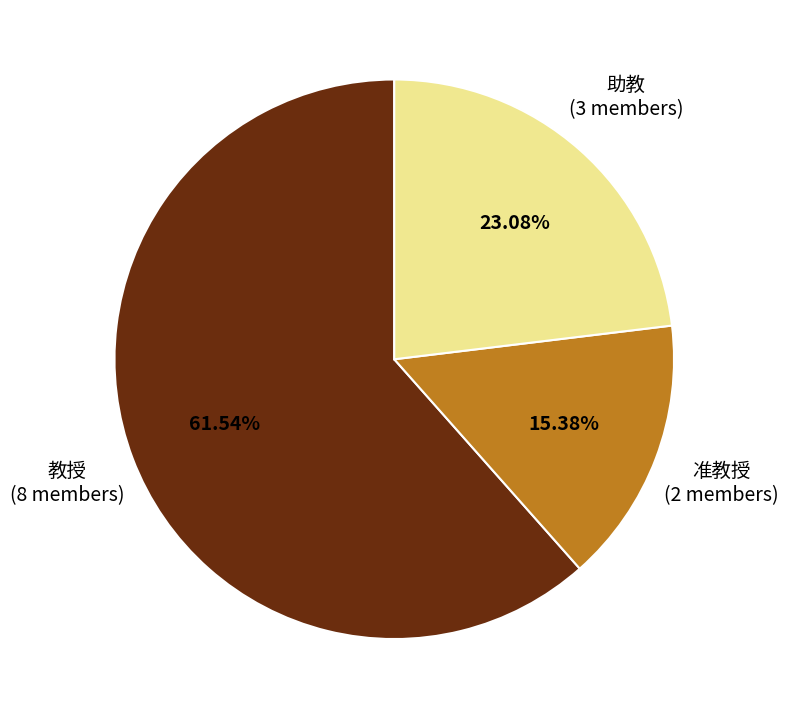

What percentage do 教授 and 助教 together represent?

84.6%